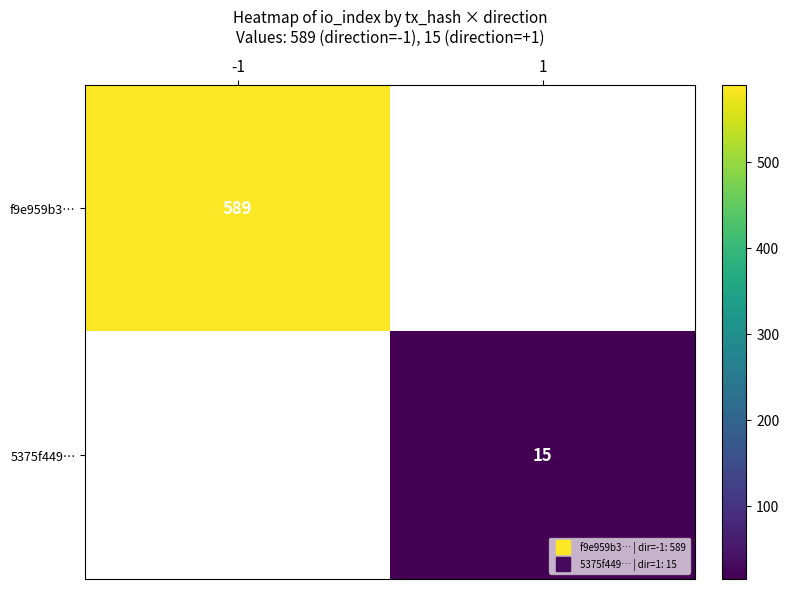

Which series has the widest spread of values?

f9e959b3…